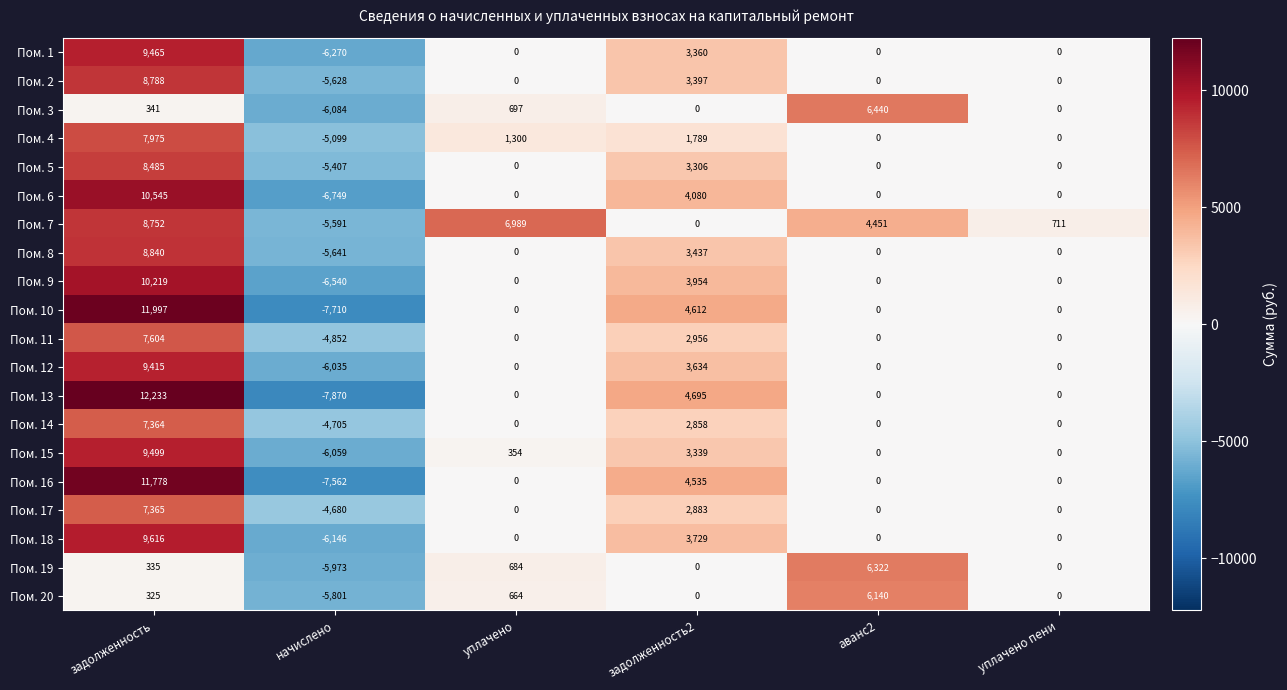

What is the difference between the maximum and minimum values in the Пом. 6 series?

17294